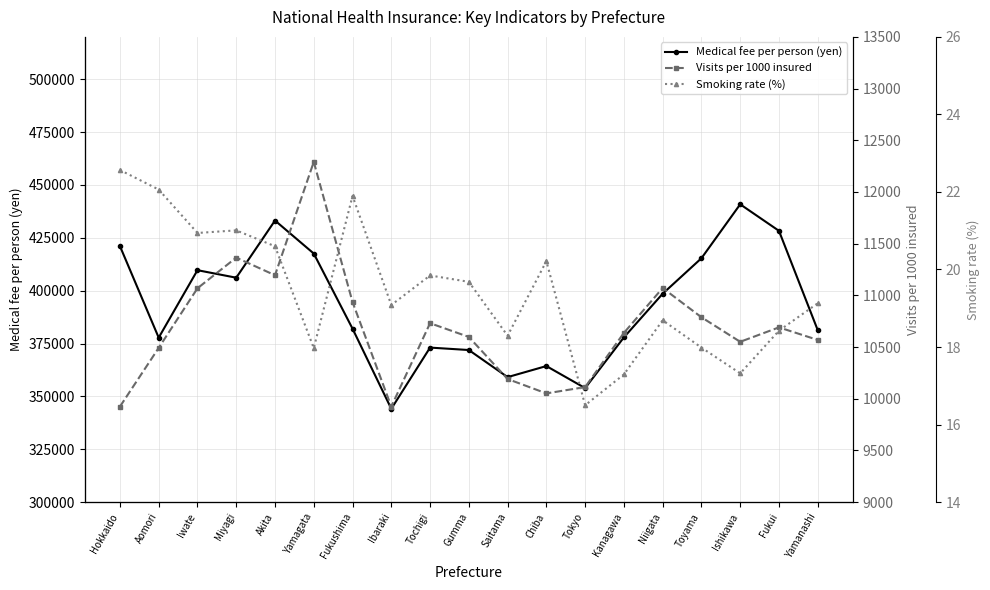

At Ishikawa, list the series in order from largest to smallest.

Medical fee per person (yen), Visits per 1000 insured, Smoking rate (%)